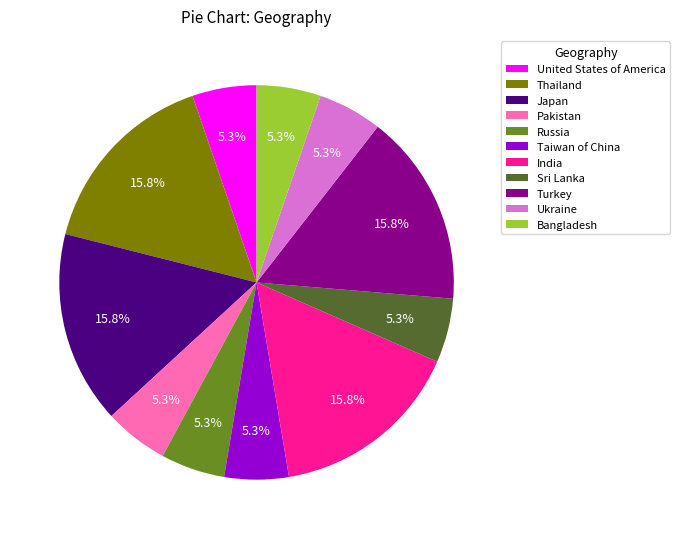

Is the sum of Thailand and Russia greater than half?

No